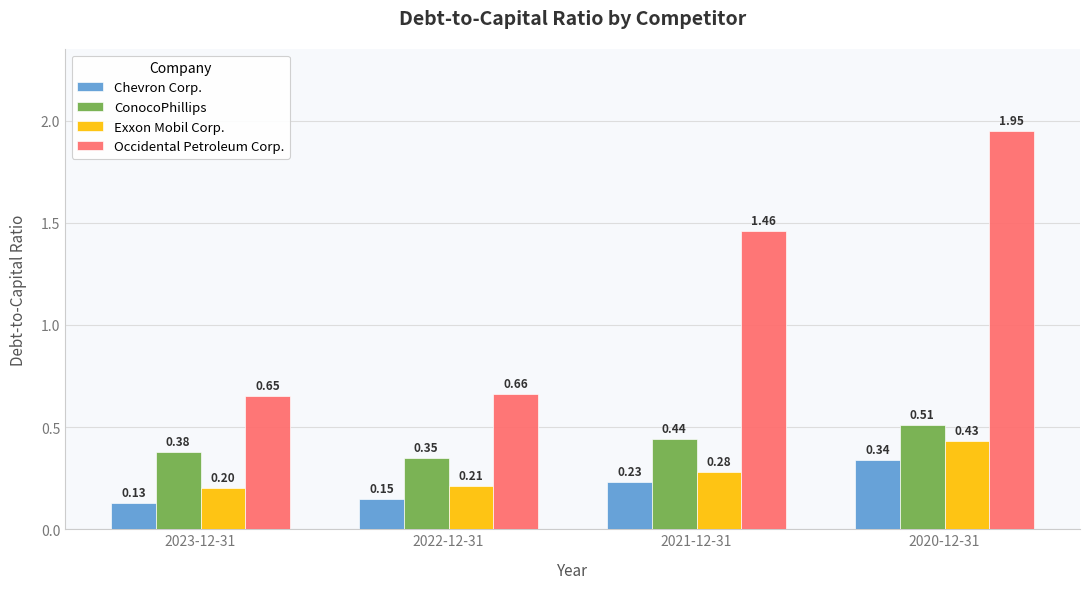

At how many categories does at least one series exceed 1?

2